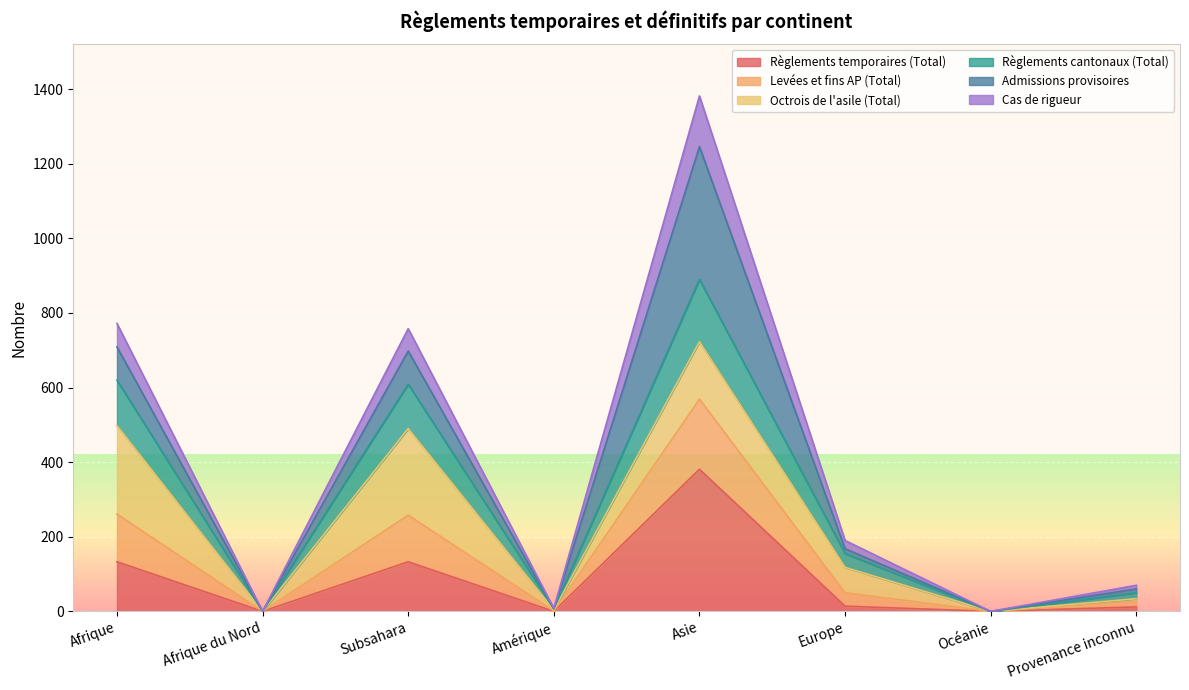

The Levées et fins AP (Total) series shows 213 at Europe. True or false?

False